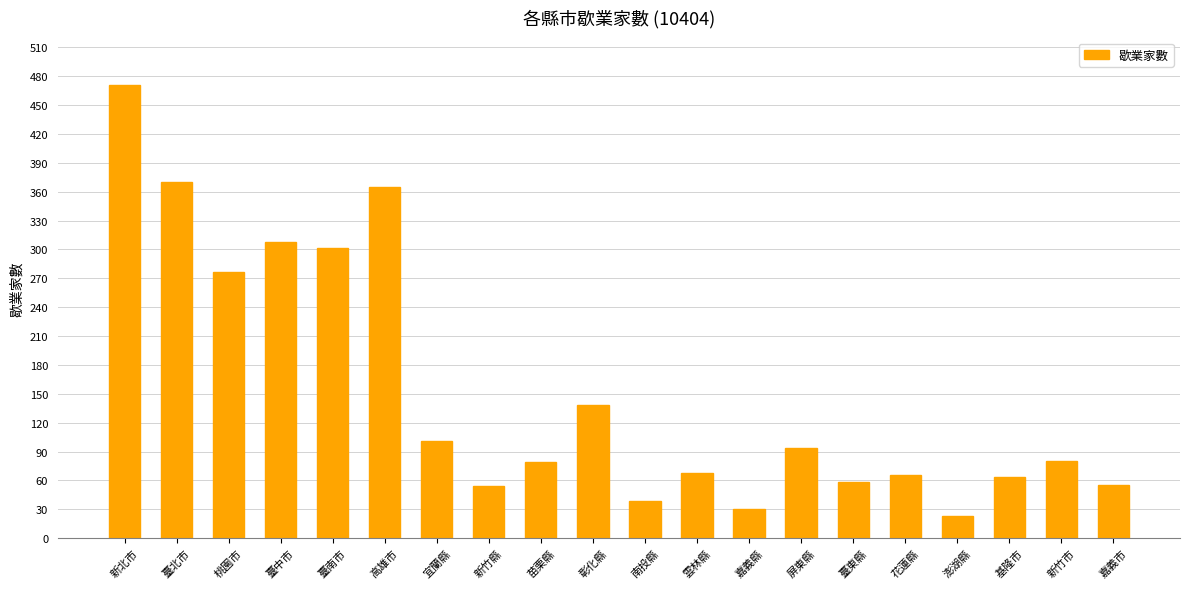

What is the difference between the values at 雲林縣 and 花蓮縣?

2